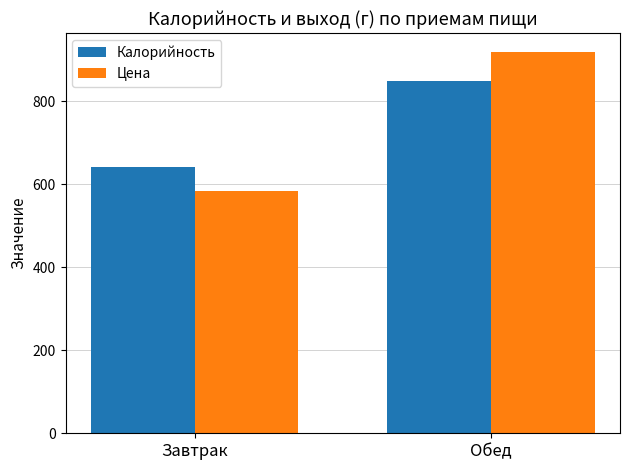

True or false: Цена has a value of 420.8 at Обед.

False